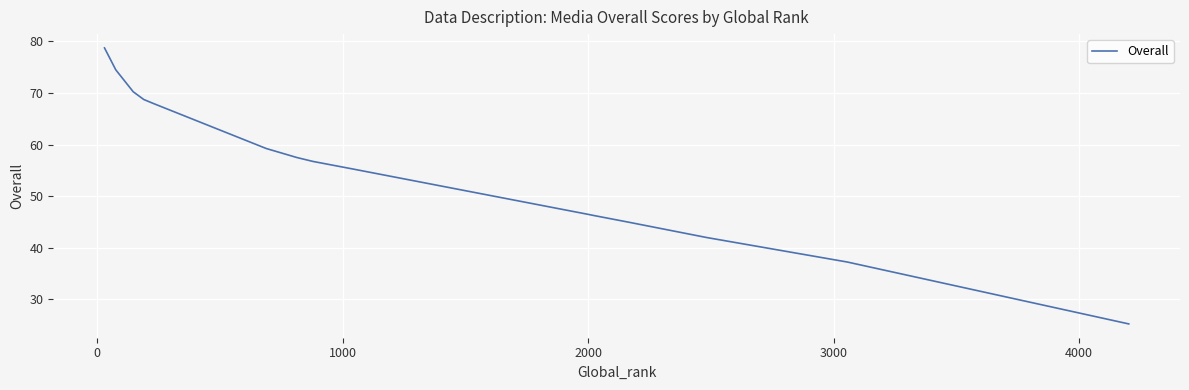

What is the greatest value displayed?

78.8